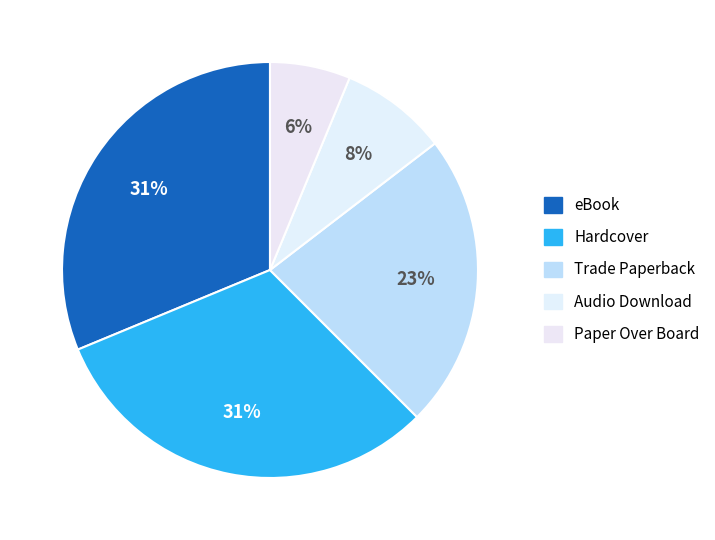

Is Paper Over Board the majority of the pie?

No